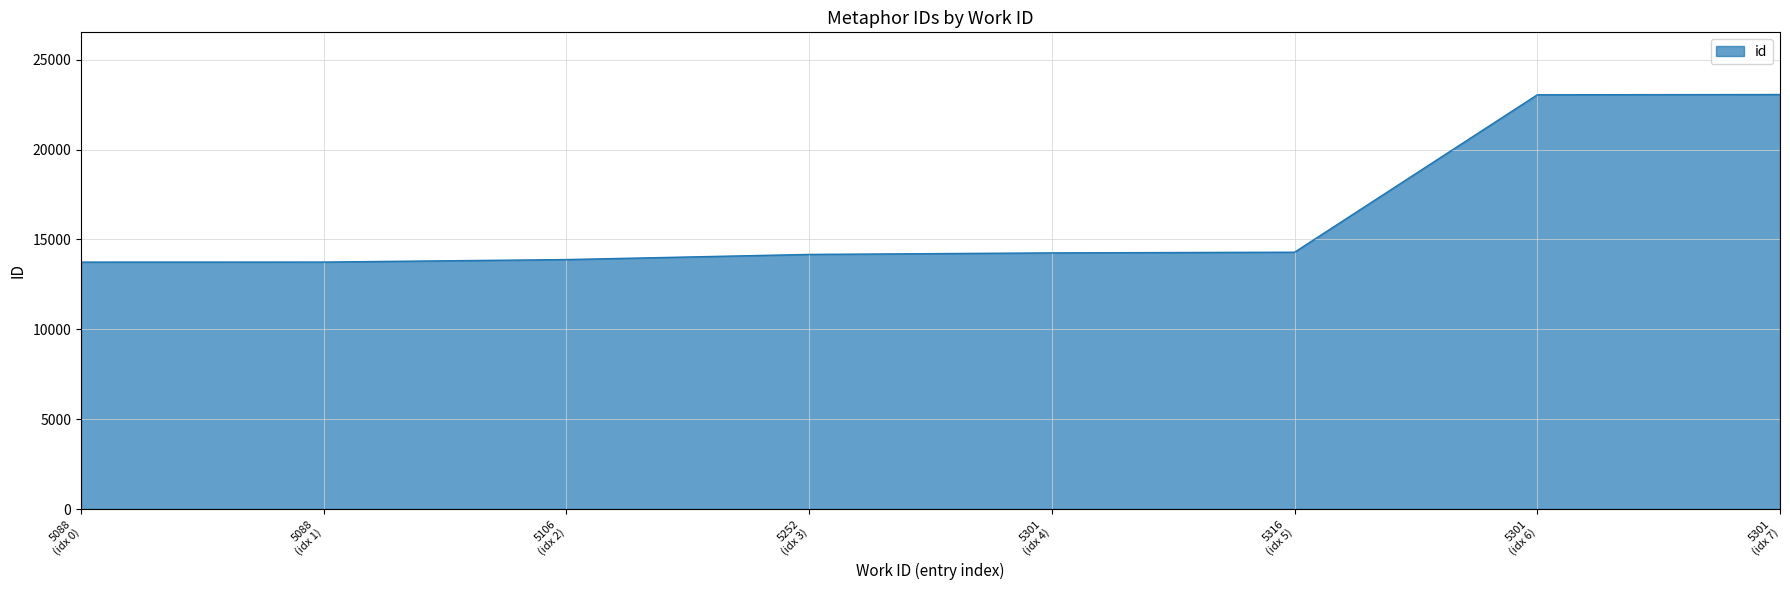

What is the maximum value shown in the chart?

23064